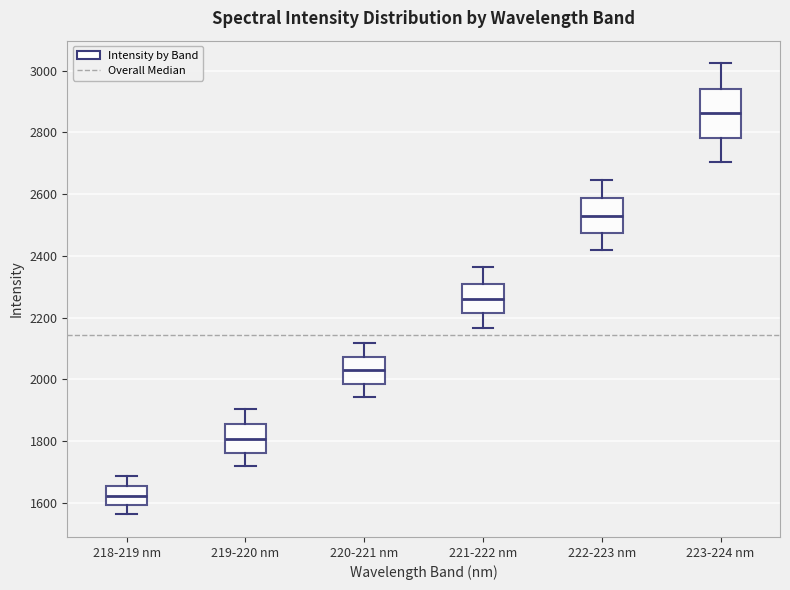

Reading left to right, read every box against the y-axis: the position of its median line, the range the box covers, and the ends of its whiskers. The values are not printed on the chart, so give them approximately, as read against the axis.

218-219 nm: median 1620, box 1600 to 1660, whiskers 1560 to 1680
219-220 nm: median 1800, box 1760 to 1860, whiskers 1720 to 1900
220-221 nm: median 2020, box 1980 to 2080, whiskers 1940 to 2120
221-222 nm: median 2260, box 2220 to 2320, whiskers 2160 to 2360
222-223 nm: median 2540, box 2480 to 2580, whiskers 2420 to 2640
223-224 nm: median 2860, box 2780 to 2940, whiskers 2700 to 3020